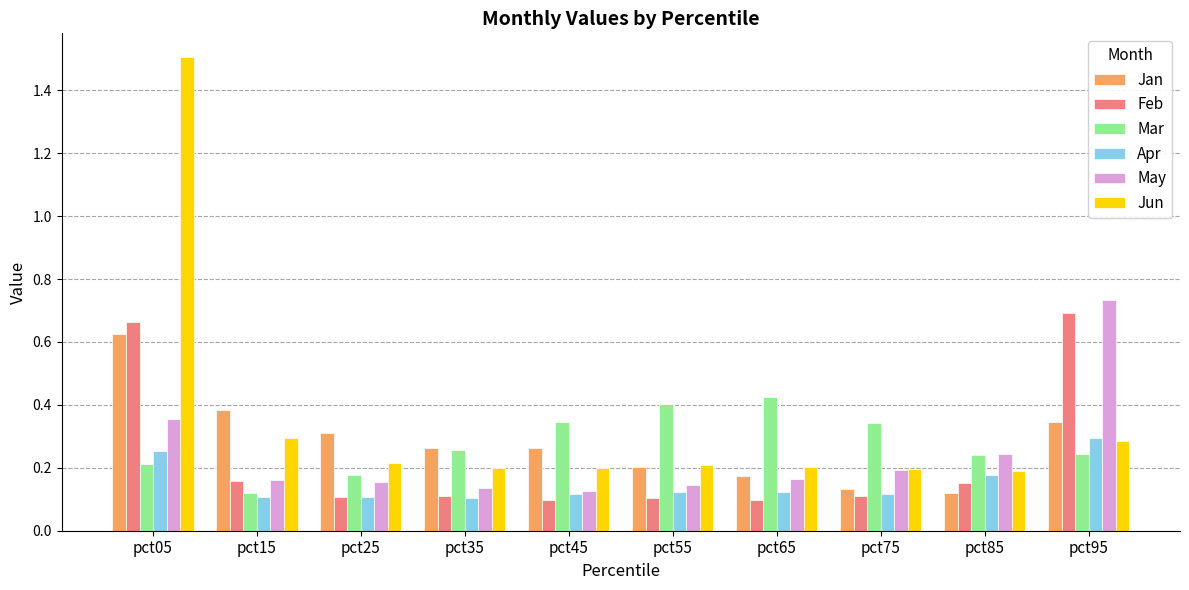

At how many categories does at least one series exceed 1?

1